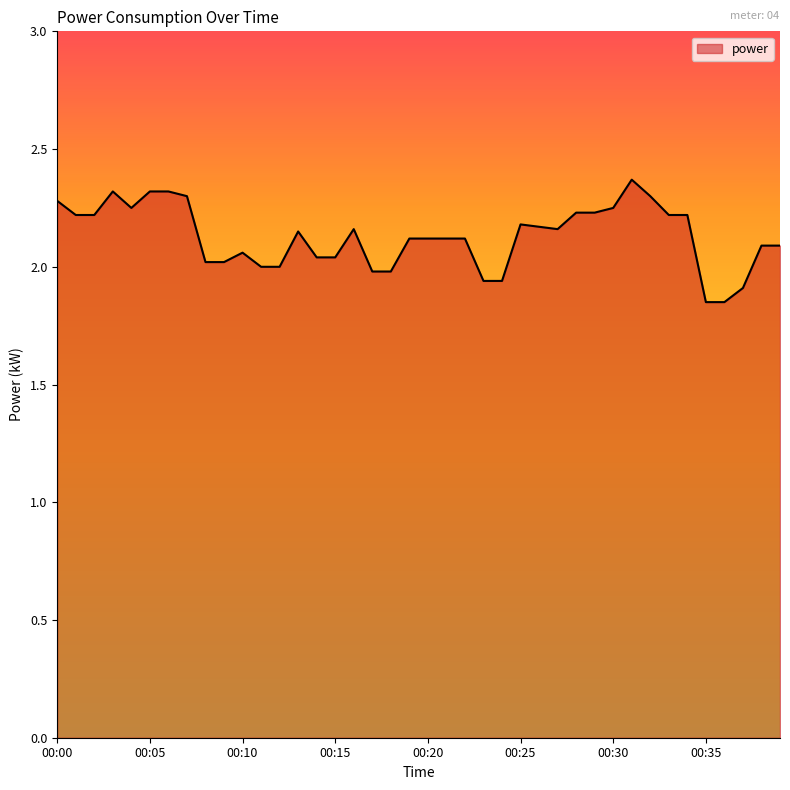

What is the greatest value displayed?

2.4